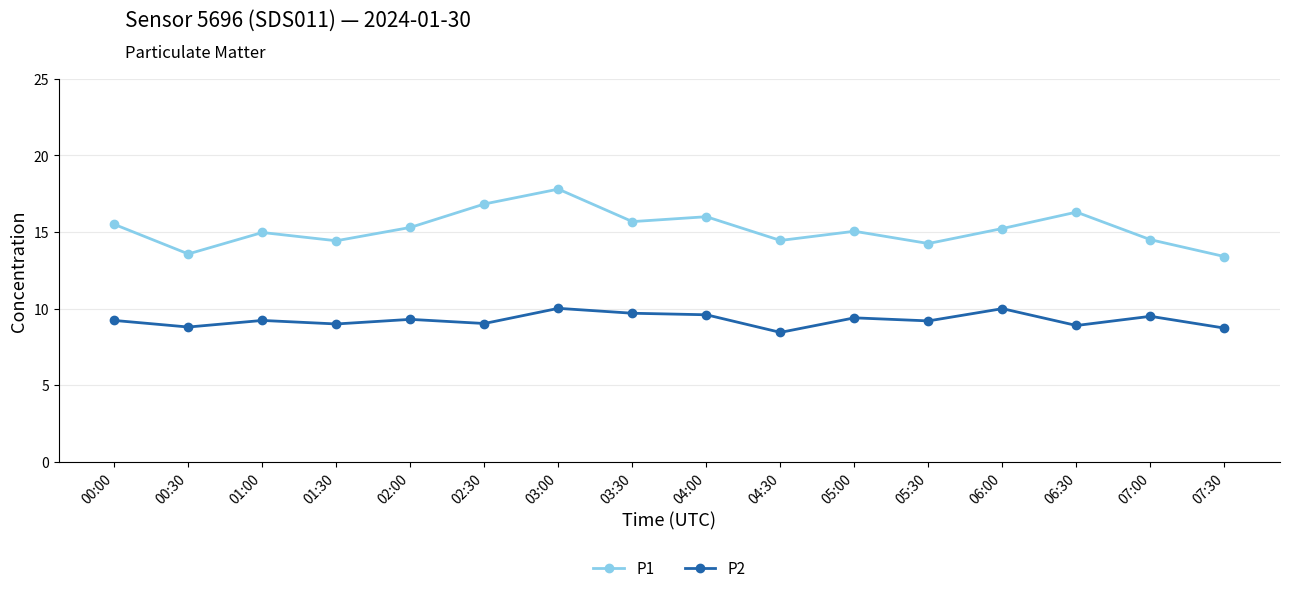

True or false: P1 has more than 1 points higher than both neighbors.

True